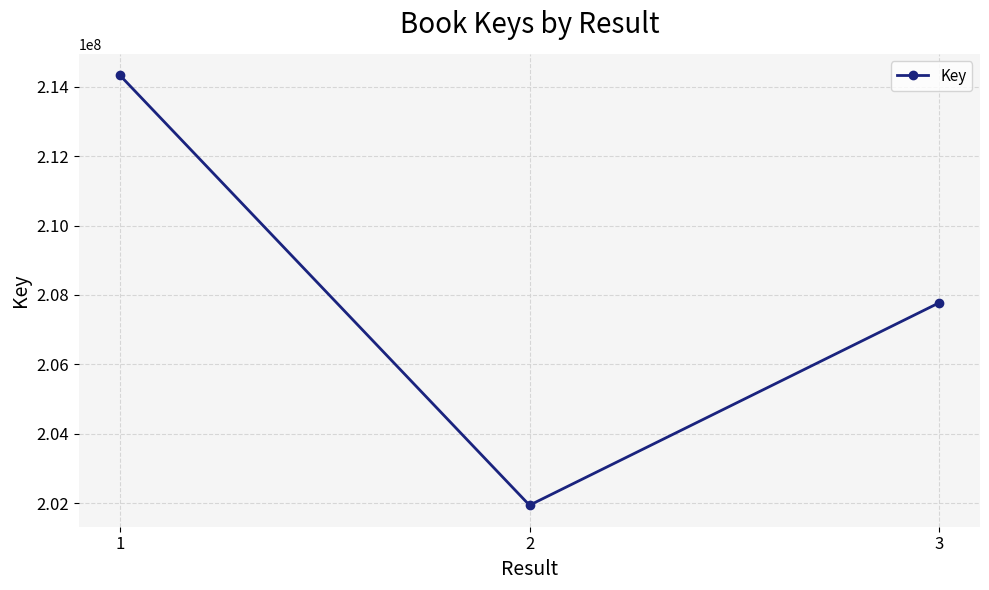

Count the number of categories in the chart.

3